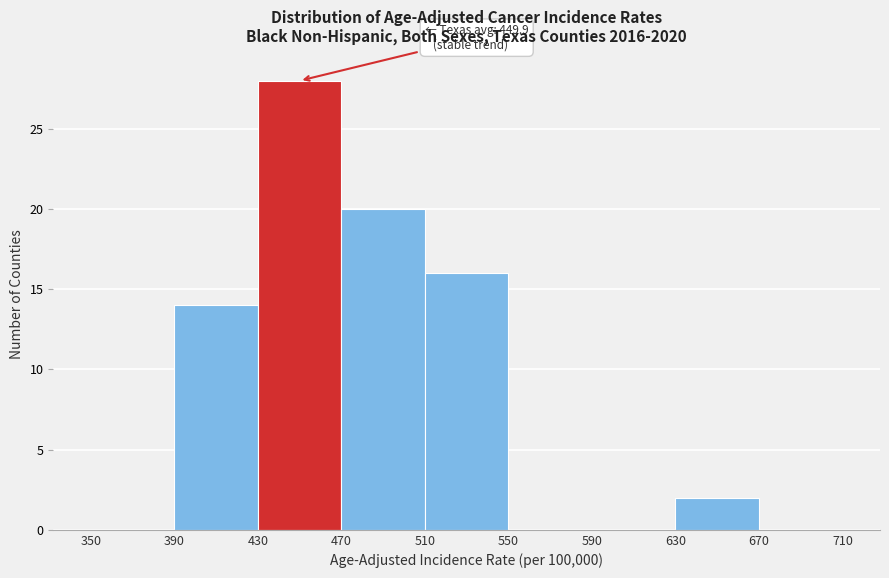

Which range on the x-axis has the tallest bar?

430 to 470